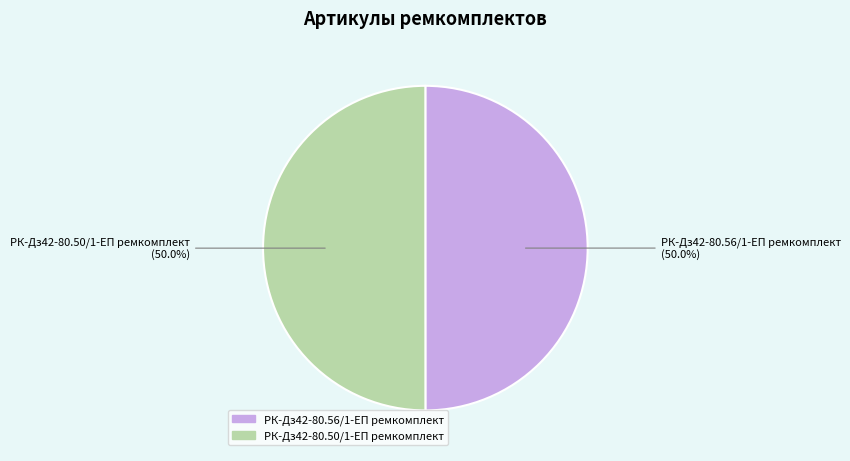

How many slices are in this pie chart?

2